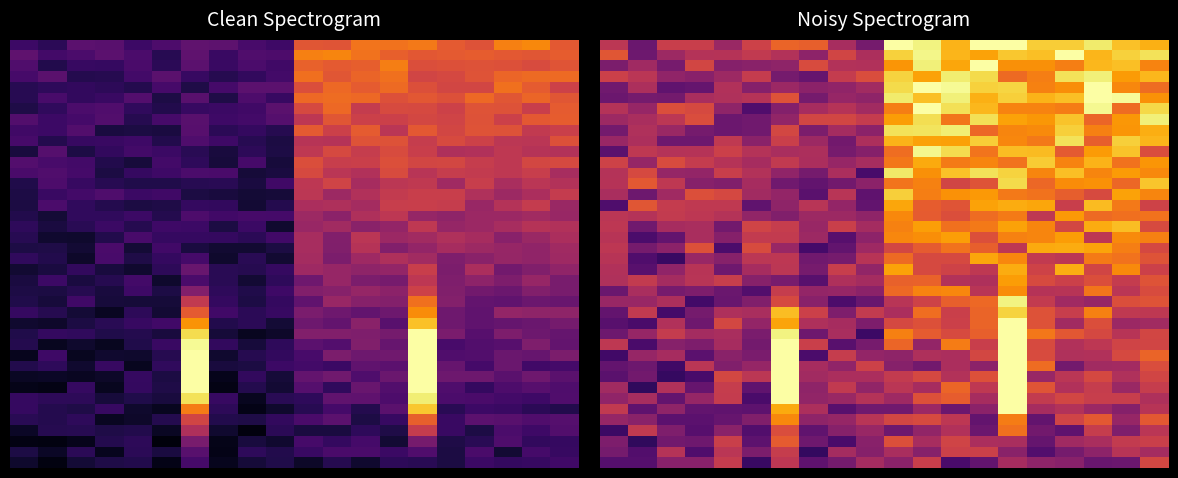

How many categories are shown in the chart?

20